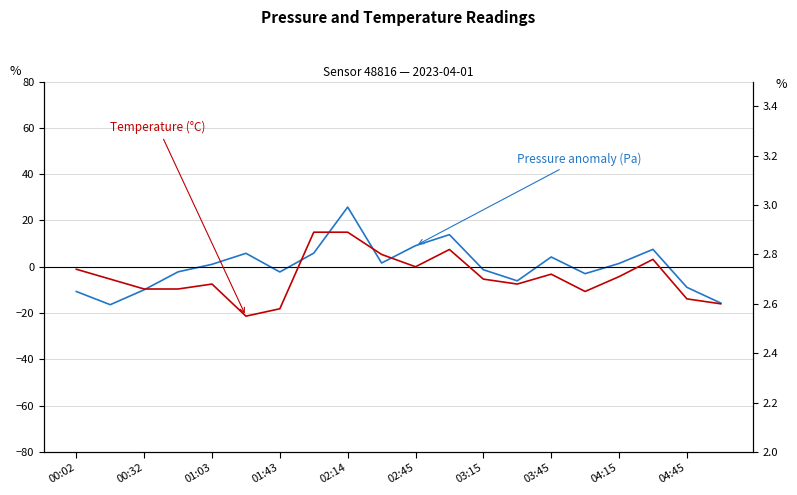

What is the label of the 1st point from the left?

00:02